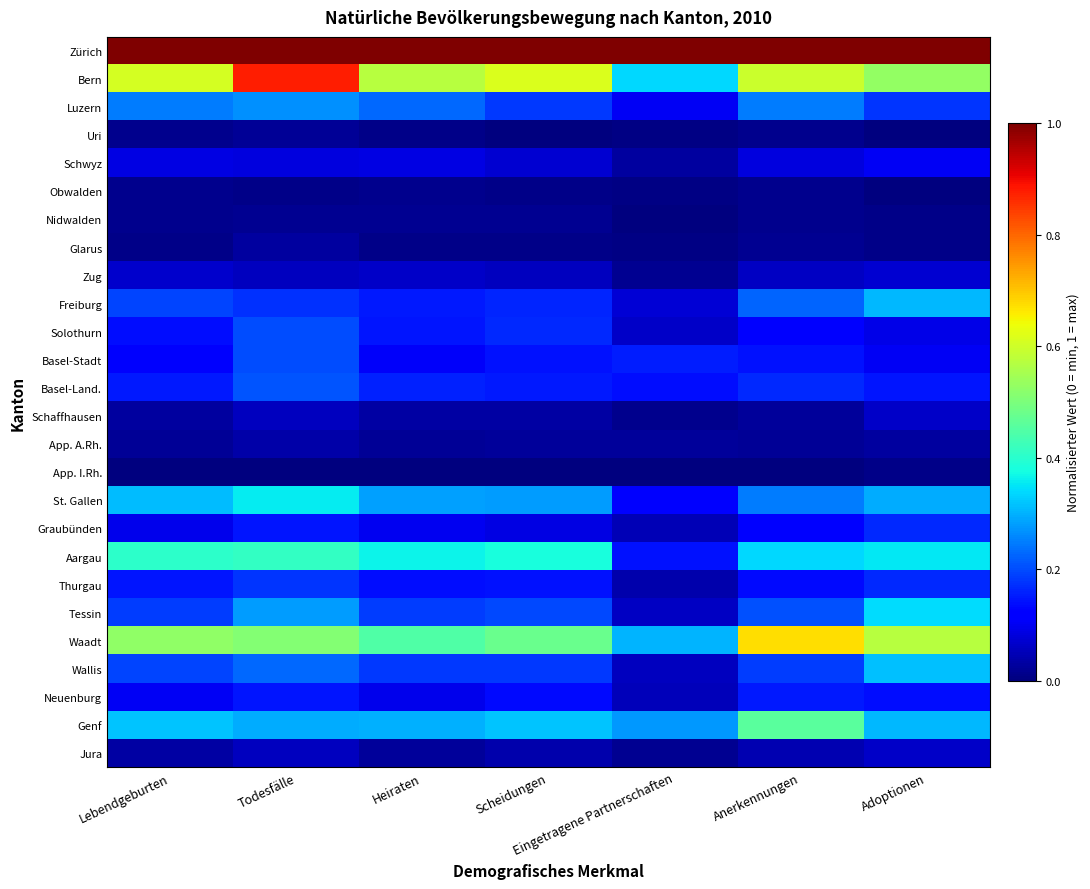

Reading left to right, list all the values displayed in this chart.

Zürich: Lebendgeburten=1.0	Todesfälle=1.0	Heiraten=1.0	Scheidungen=1.0	Eingetragene Partnerschaften=1.0	Anerkennungen=1.0	Adoptionen=1.0
Bern: Lebendgeburten=0.6	Todesfälle=0.9	Heiraten=0.6	Scheidungen=0.6	Eingetragene Partnerschaften=0.3	Anerkennungen=0.6	Adoptionen=0.5
Luzern: Lebendgeburten=0.2	Todesfälle=0.3	Heiraten=0.2	Scheidungen=0.2	Eingetragene Partnerschaften=0.1	Anerkennungen=0.2	Adoptionen=0.2
Uri: Lebendgeburten=0.0	Todesfälle=0.0	Heiraten=0.0	Scheidungen=0.0	Eingetragene Partnerschaften=0.0	Anerkennungen=0.0	Adoptionen=0.0
Schwyz: Lebendgeburten=0.1	Todesfälle=0.1	Heiraten=0.1	Scheidungen=0.1	Eingetragene Partnerschaften=0.0	Anerkennungen=0.1	Adoptionen=0.1
Obwalden: Lebendgeburten=0.0	Todesfälle=0.0	Heiraten=0.0	Scheidungen=0.0	Eingetragene Partnerschaften=0.0	Anerkennungen=0.0	Adoptionen=0.0
Nidwalden: Lebendgeburten=0.0	Todesfälle=0.0	Heiraten=0.0	Scheidungen=0.0	Eingetragene Partnerschaften=0.0	Anerkennungen=0.0	Adoptionen=0.0
Glarus: Lebendgeburten=0.0	Todesfälle=0.0	Heiraten=0.0	Scheidungen=0.0	Eingetragene Partnerschaften=0.0	Anerkennungen=0.0	Adoptionen=0.0
Zug: Lebendgeburten=0.1	Todesfälle=0.1	Heiraten=0.1	Scheidungen=0.1	Eingetragene Partnerschaften=0.0	Anerkennungen=0.1	Adoptionen=0.1
Freiburg: Lebendgeburten=0.2	Todesfälle=0.2	Heiraten=0.2	Scheidungen=0.2	Eingetragene Partnerschaften=0.1	Anerkennungen=0.2	Adoptionen=0.3
Solothurn: Lebendgeburten=0.1	Todesfälle=0.2	Heiraten=0.1	Scheidungen=0.2	Eingetragene Partnerschaften=0.1	Anerkennungen=0.1	Adoptionen=0.1
Basel-Stadt: Lebendgeburten=0.1	Todesfälle=0.2	Heiraten=0.1	Scheidungen=0.1	Eingetragene Partnerschaften=0.2	Anerkennungen=0.1	Adoptionen=0.1
Basel-Land.: Lebendgeburten=0.2	Todesfälle=0.2	Heiraten=0.2	Scheidungen=0.1	Eingetragene Partnerschaften=0.1	Anerkennungen=0.2	Adoptionen=0.1
Schaffhausen: Lebendgeburten=0.0	Todesfälle=0.1	Heiraten=0.0	Scheidungen=0.0	Eingetragene Partnerschaften=0.0	Anerkennungen=0.0	Adoptionen=0.1
App. A.Rh.: Lebendgeburten=0.0	Todesfälle=0.0	Heiraten=0.0	Scheidungen=0.0	Eingetragene Partnerschaften=0.0	Anerkennungen=0.0	Adoptionen=0.0
App. I.Rh.: Lebendgeburten=0.0	Todesfälle=0.0	Heiraten=0.0	Scheidungen=0.0	Eingetragene Partnerschaften=0.0	Anerkennungen=0.0	Adoptionen=0.0
St. Gallen: Lebendgeburten=0.3	Todesfälle=0.4	Heiraten=0.3	Scheidungen=0.3	Eingetragene Partnerschaften=0.1	Anerkennungen=0.2	Adoptionen=0.3
Graubünden: Lebendgeburten=0.1	Todesfälle=0.1	Heiraten=0.1	Scheidungen=0.1	Eingetragene Partnerschaften=0.0	Anerkennungen=0.1	Adoptionen=0.2
Aargau: Lebendgeburten=0.4	Todesfälle=0.4	Heiraten=0.4	Scheidungen=0.4	Eingetragene Partnerschaften=0.1	Anerkennungen=0.3	Adoptionen=0.4
Thurgau: Lebendgeburten=0.1	Todesfälle=0.2	Heiraten=0.1	Scheidungen=0.1	Eingetragene Partnerschaften=0.0	Anerkennungen=0.1	Adoptionen=0.2
Tessin: Lebendgeburten=0.2	Todesfälle=0.3	Heiraten=0.2	Scheidungen=0.2	Eingetragene Partnerschaften=0.1	Anerkennungen=0.2	Adoptionen=0.3
Waadt: Lebendgeburten=0.5	Todesfälle=0.5	Heiraten=0.4	Scheidungen=0.5	Eingetragene Partnerschaften=0.3	Anerkennungen=0.7	Adoptionen=0.6
Wallis: Lebendgeburten=0.2	Todesfälle=0.2	Heiraten=0.2	Scheidungen=0.2	Eingetragene Partnerschaften=0.1	Anerkennungen=0.2	Adoptionen=0.3
Neuenburg: Lebendgeburten=0.1	Todesfälle=0.1	Heiraten=0.1	Scheidungen=0.1	Eingetragene Partnerschaften=0.1	Anerkennungen=0.1	Adoptionen=0.1
Genf: Lebendgeburten=0.3	Todesfälle=0.3	Heiraten=0.3	Scheidungen=0.3	Eingetragene Partnerschaften=0.3	Anerkennungen=0.5	Adoptionen=0.3
Jura: Lebendgeburten=0.0	Todesfälle=0.1	Heiraten=0.0	Scheidungen=0.0	Eingetragene Partnerschaften=0.0	Anerkennungen=0.0	Adoptionen=0.1